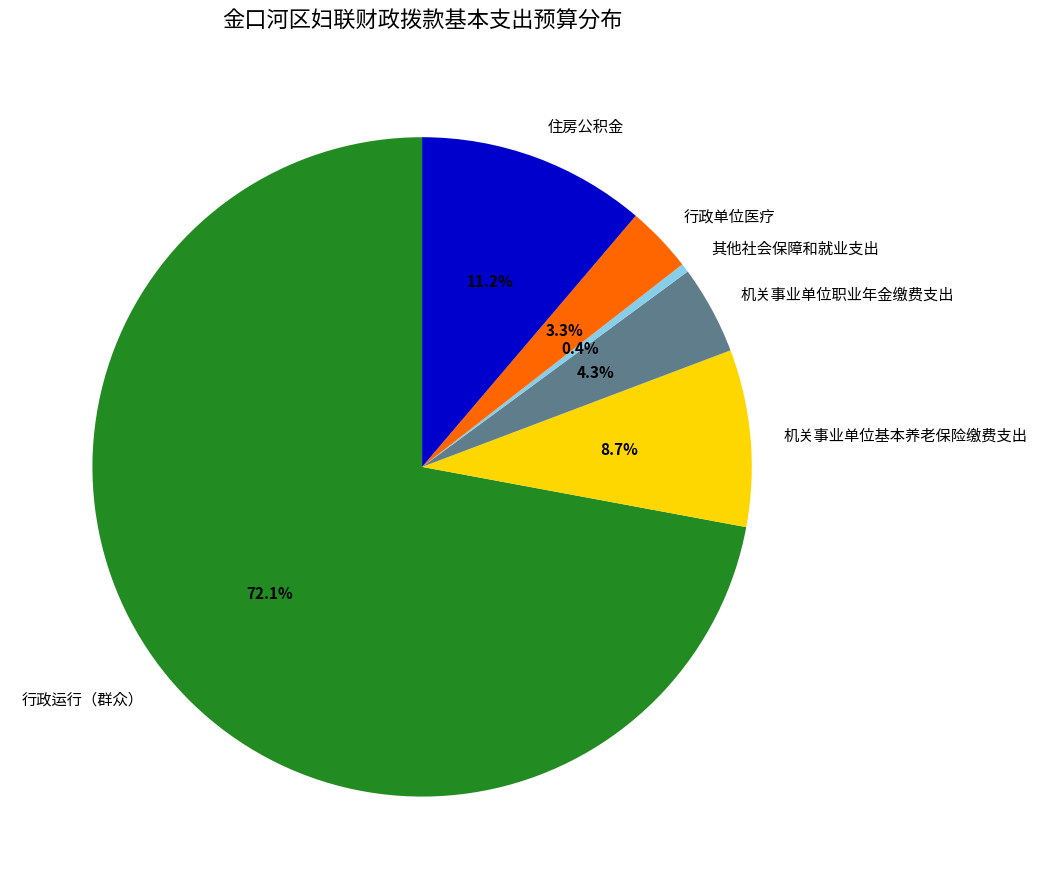

What percentage is the 机关事业单位基本养老保险缴费支出 slice, to the nearest percent?

9%